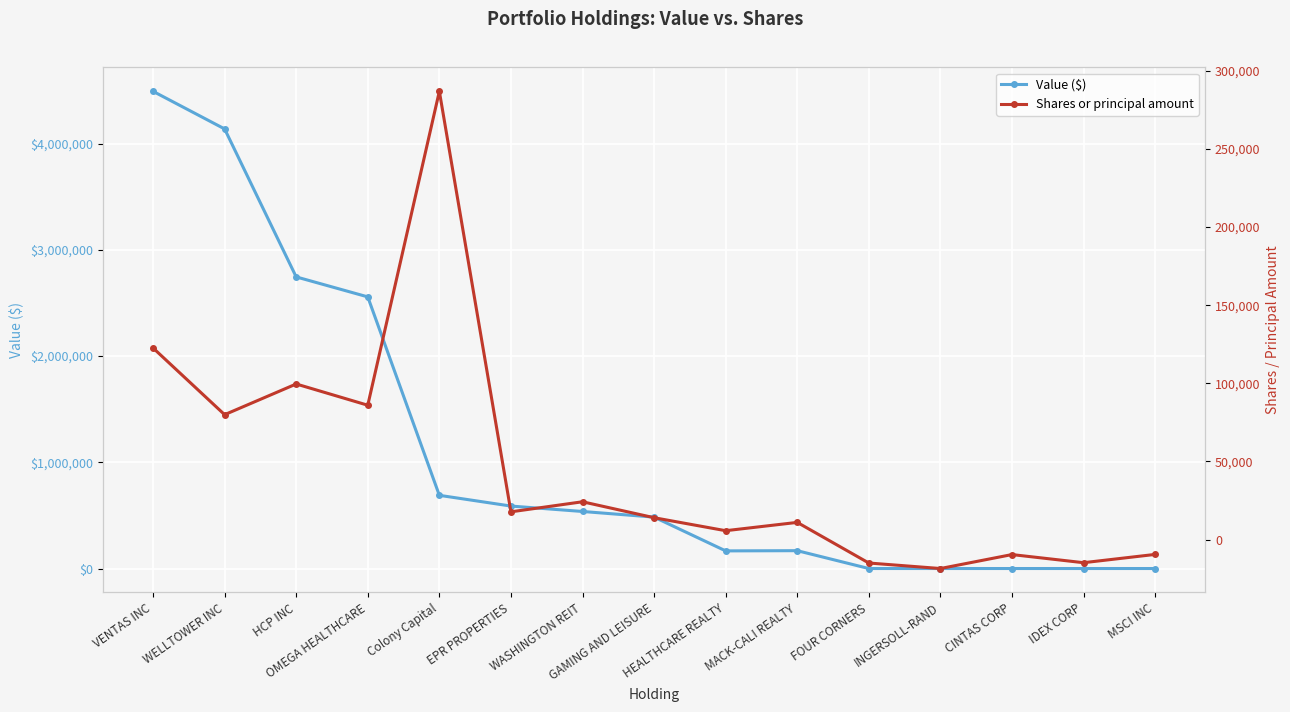

What is the value of the Shares or principal amount point at the 11th from the left?

-15000